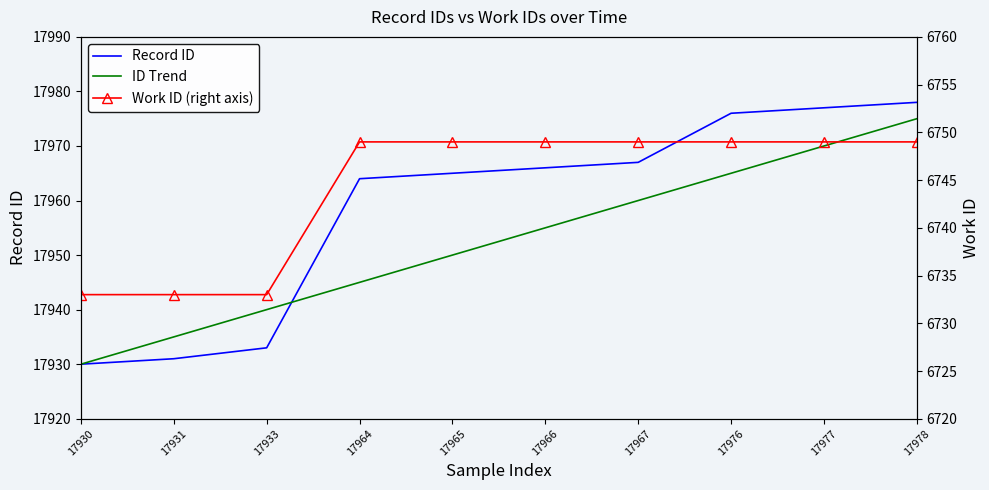

Reading left to right, list all the values displayed in this chart.

Record ID: 17930=17930	17931=17931	17933=17933	17964=17964	17965=17965	17966=17966	17967=17967	17976=17976	17977=17977	17978=17978
ID Trend: 17930=17930	17931=17935	17933=17940	17964=17945	17965=17950	17966=17955	17967=17960	17976=17965	17977=17970	17978=17975
Work ID (right axis): 17930=6733	17931=6733	17933=6733	17964=6749	17965=6749	17966=6749	17967=6749	17976=6749	17977=6749	17978=6749